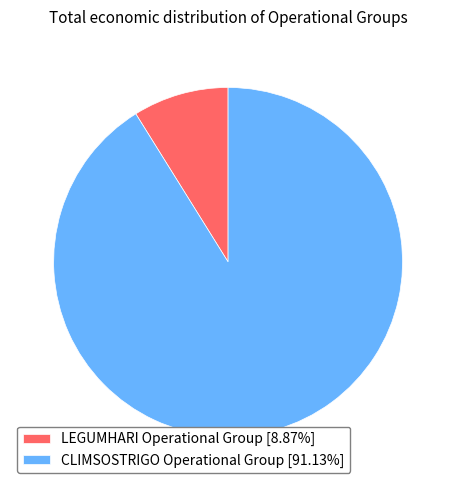

Does any single category account for the majority?

Yes